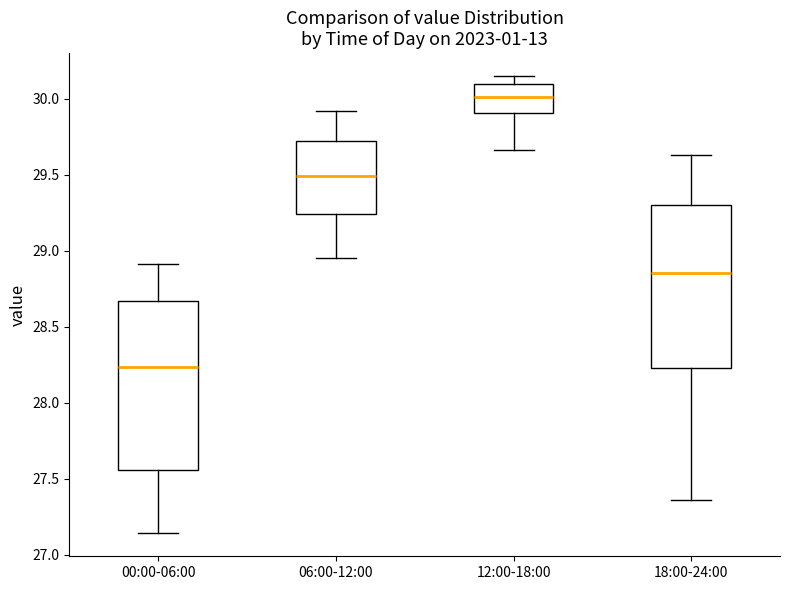

Reading left to right, read every box against the y-axis: the position of its median line, the range the box covers, and the ends of its whiskers. The values are not printed on the chart, so give them approximately, as read against the axis.

00:00-06:00: median 28.25, box 27.55 to 28.65, whiskers 27.15 to 28.90
06:00-12:00: median 29.50, box 29.25 to 29.75, whiskers 28.95 to 29.90
12:00-18:00: median 30.00, box 29.90 to 30.10, whiskers 29.65 to 30.15
18:00-24:00: median 28.85, box 28.25 to 29.30, whiskers 27.35 to 29.65